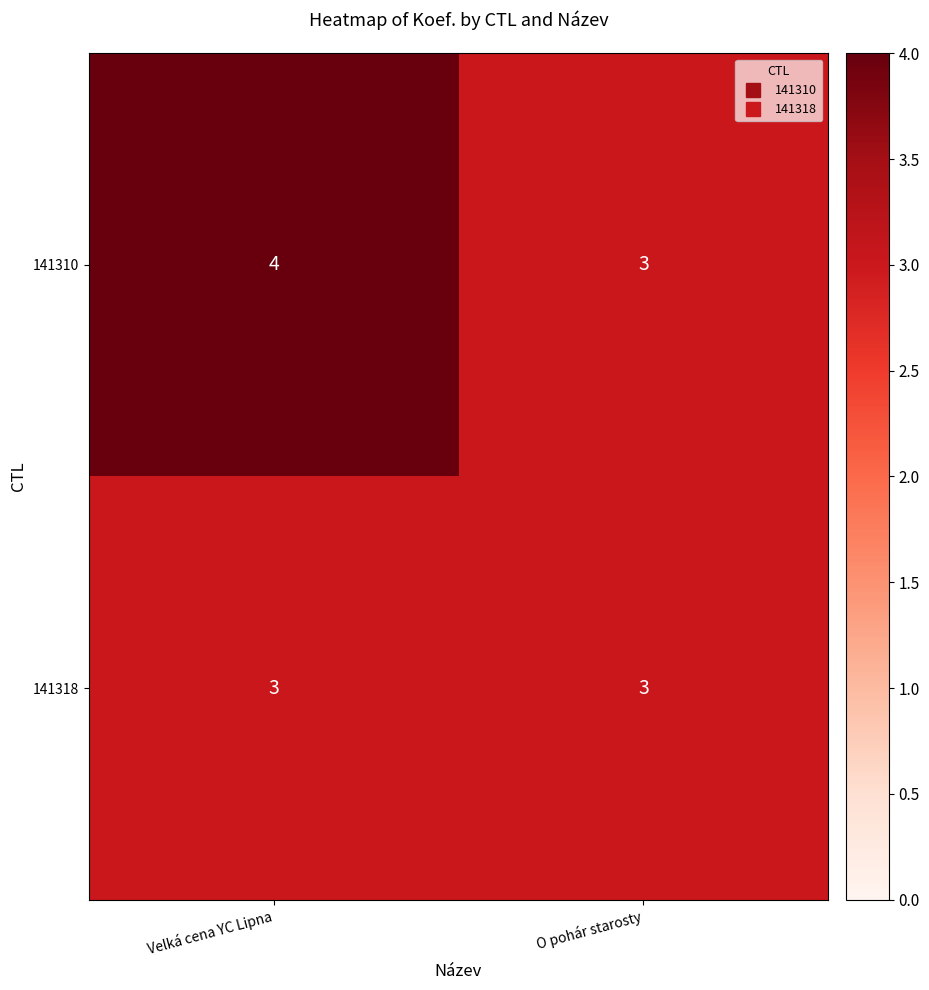

Rank the series by their maximum value, from lowest to highest.

141318, 141310